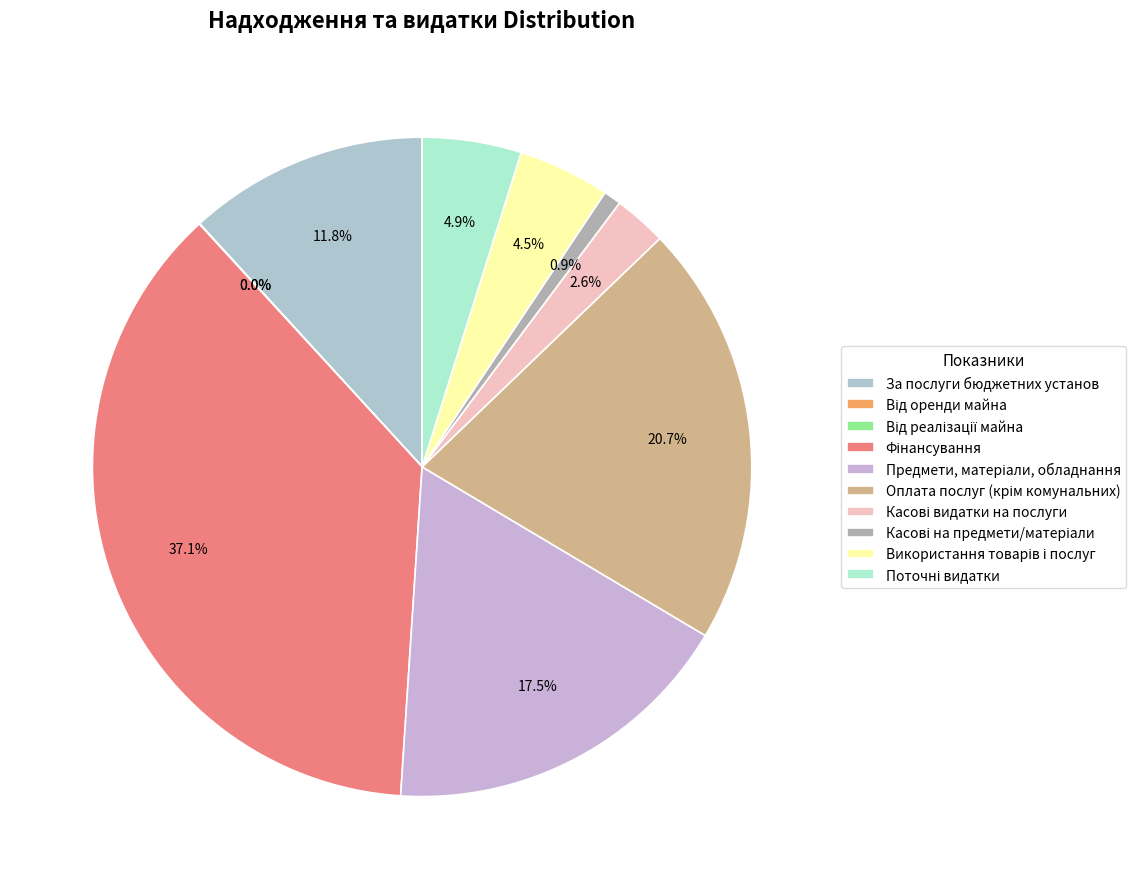

Count the number of slices in the pie.

10